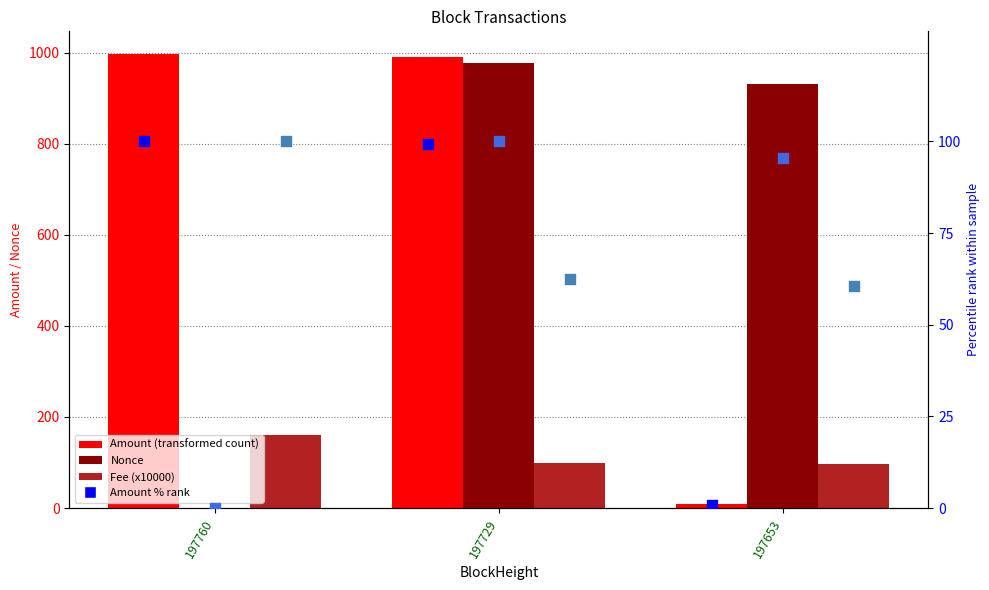

Which series has the widest spread of Y values?

Amount